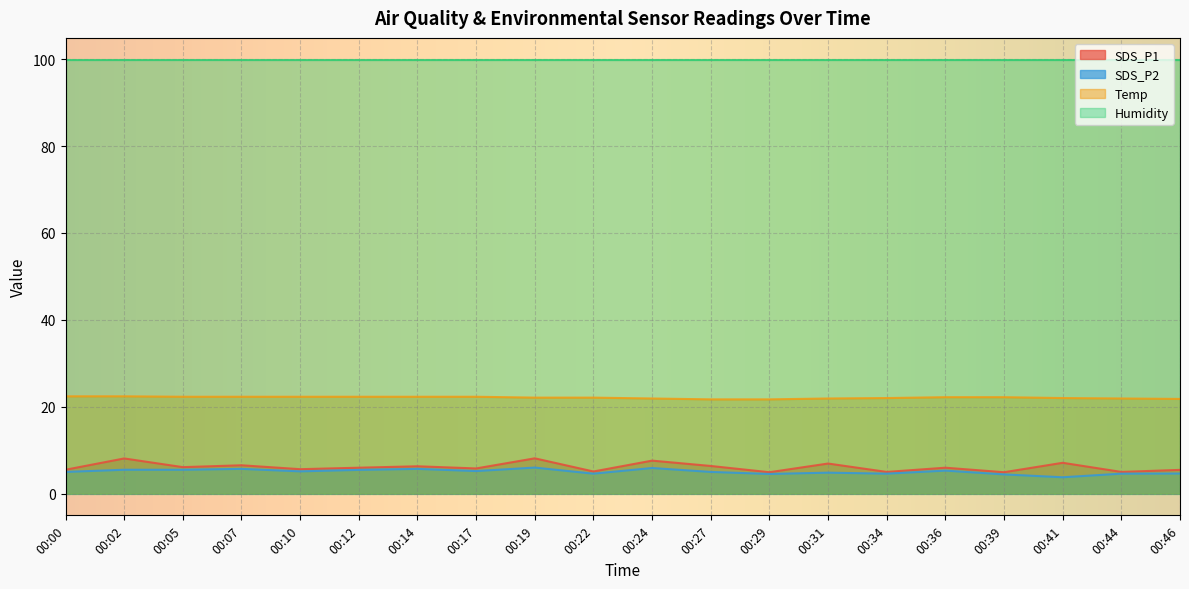

True or false: SDS_P1 and Temp intersect in this chart.

False